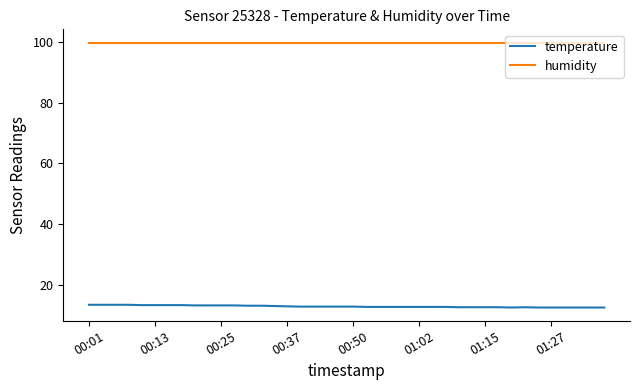

True or false: temperature has more than 0 interior local peaks.

True